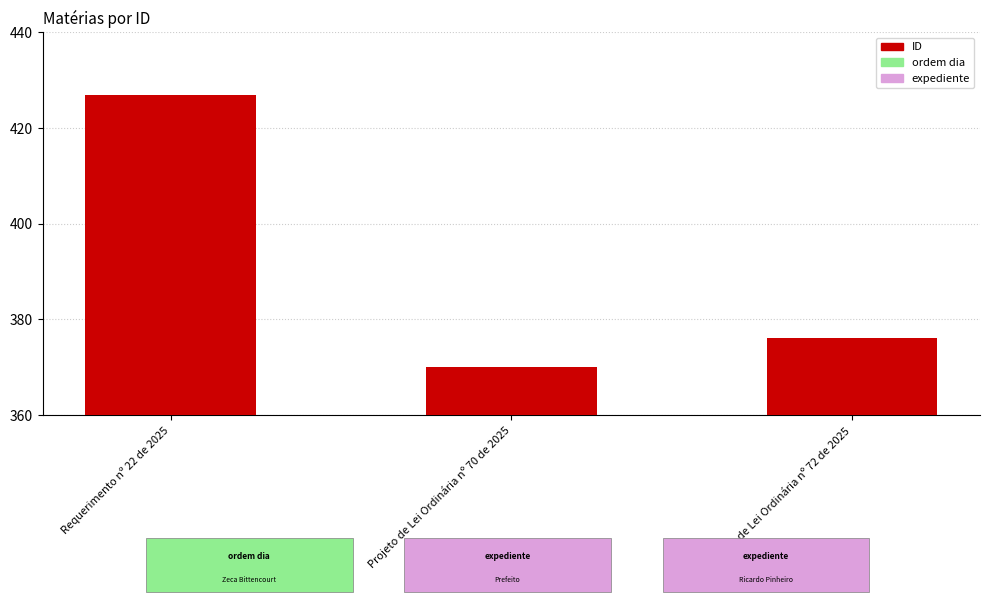

List the labels in order of value, largest first.

Requerimento nº 22 de 2025, Projeto de Lei Ordinária nº 72 de 2025, Projeto de Lei Ordinária nº 70 de 2025